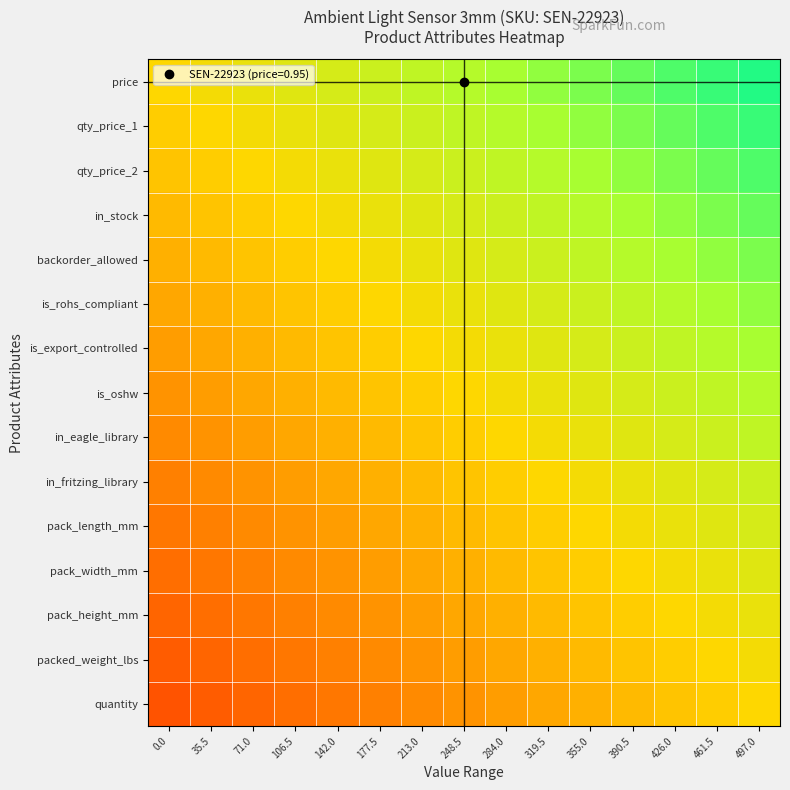

Reading left to right, what are all the values shown in this chart?

price: 0.0=0.5	35.5=0.5	71.0=0.5	106.5=0.6	142.0=0.6	177.5=0.6	213.0=0.6	248.5=0.6	284.0=0.7	319.5=0.7	355.0=0.7	390.5=0.7	426.0=0.8	461.5=0.8	497.0=0.8
qty_price_1: 0.0=0.5	35.5=0.5	71.0=0.5	106.5=0.5	142.0=0.6	177.5=0.6	213.0=0.6	248.5=0.6	284.0=0.6	319.5=0.7	355.0=0.7	390.5=0.7	426.0=0.7	461.5=0.8	497.0=0.8
qty_price_2: 0.0=0.5	35.5=0.5	71.0=0.5	106.5=0.5	142.0=0.5	177.5=0.6	213.0=0.6	248.5=0.6	284.0=0.6	319.5=0.6	355.0=0.7	390.5=0.7	426.0=0.7	461.5=0.7	497.0=0.8
in_stock: 0.0=0.4	35.5=0.5	71.0=0.5	106.5=0.5	142.0=0.5	177.5=0.5	213.0=0.6	248.5=0.6	284.0=0.6	319.5=0.6	355.0=0.6	390.5=0.7	426.0=0.7	461.5=0.7	497.0=0.7
backorder_allowed: 0.0=0.4	35.5=0.4	71.0=0.5	106.5=0.5	142.0=0.5	177.5=0.5	213.0=0.5	248.5=0.6	284.0=0.6	319.5=0.6	355.0=0.6	390.5=0.6	426.0=0.7	461.5=0.7	497.0=0.7
is_rohs_compliant: 0.0=0.4	35.5=0.4	71.0=0.4	106.5=0.5	142.0=0.5	177.5=0.5	213.0=0.5	248.5=0.5	284.0=0.6	319.5=0.6	355.0=0.6	390.5=0.6	426.0=0.6	461.5=0.7	497.0=0.7
is_export_controlled: 0.0=0.4	35.5=0.4	71.0=0.4	106.5=0.4	142.0=0.5	177.5=0.5	213.0=0.5	248.5=0.5	284.0=0.5	319.5=0.6	355.0=0.6	390.5=0.6	426.0=0.6	461.5=0.6	497.0=0.7
is_oshw: 0.0=0.3	35.5=0.4	71.0=0.4	106.5=0.4	142.0=0.4	177.5=0.5	213.0=0.5	248.5=0.5	284.0=0.5	319.5=0.5	355.0=0.6	390.5=0.6	426.0=0.6	461.5=0.6	497.0=0.6
in_eagle_library: 0.0=0.3	35.5=0.3	71.0=0.4	106.5=0.4	142.0=0.4	177.5=0.4	213.0=0.5	248.5=0.5	284.0=0.5	319.5=0.5	355.0=0.5	390.5=0.6	426.0=0.6	461.5=0.6	497.0=0.6
in_fritzing_library: 0.0=0.3	35.5=0.3	71.0=0.3	106.5=0.4	142.0=0.4	177.5=0.4	213.0=0.4	248.5=0.5	284.0=0.5	319.5=0.5	355.0=0.5	390.5=0.5	426.0=0.6	461.5=0.6	497.0=0.6
pack_length_mm: 0.0=0.3	35.5=0.3	71.0=0.3	106.5=0.3	142.0=0.4	177.5=0.4	213.0=0.4	248.5=0.4	284.0=0.5	319.5=0.5	355.0=0.5	390.5=0.5	426.0=0.5	461.5=0.6	497.0=0.6
pack_width_mm: 0.0=0.3	35.5=0.3	71.0=0.3	106.5=0.3	142.0=0.3	177.5=0.4	213.0=0.4	248.5=0.4	284.0=0.4	319.5=0.5	355.0=0.5	390.5=0.5	426.0=0.5	461.5=0.5	497.0=0.6
pack_height_mm: 0.0=0.2	35.5=0.3	71.0=0.3	106.5=0.3	142.0=0.3	177.5=0.3	213.0=0.4	248.5=0.4	284.0=0.4	319.5=0.4	355.0=0.5	390.5=0.5	426.0=0.5	461.5=0.5	497.0=0.5
packed_weight_lbs: 0.0=0.2	35.5=0.2	71.0=0.3	106.5=0.3	142.0=0.3	177.5=0.3	213.0=0.3	248.5=0.4	284.0=0.4	319.5=0.4	355.0=0.4	390.5=0.5	426.0=0.5	461.5=0.5	497.0=0.5
quantity: 0.0=0.2	35.5=0.2	71.0=0.2	106.5=0.3	142.0=0.3	177.5=0.3	213.0=0.3	248.5=0.3	284.0=0.4	319.5=0.4	355.0=0.4	390.5=0.4	426.0=0.5	461.5=0.5	497.0=0.5